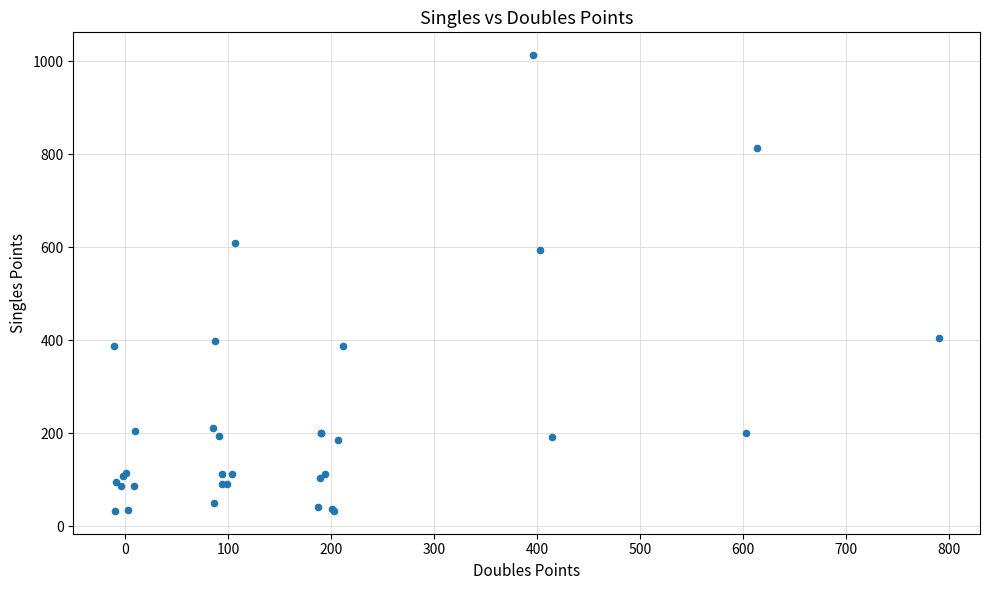

What Y value in the scatter plot is closest to 523?

594.1